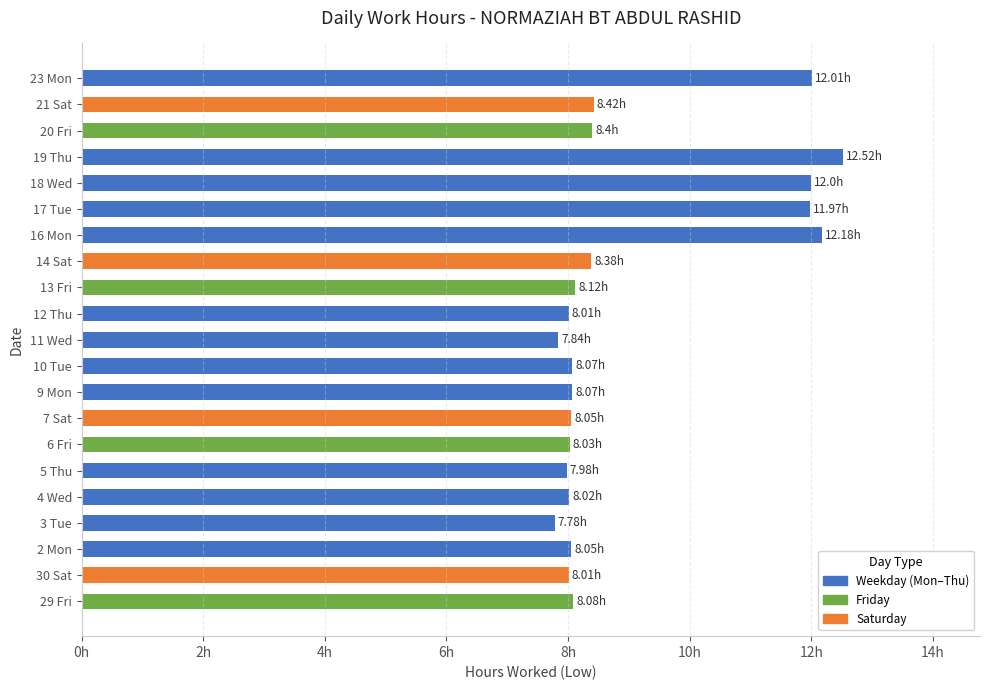

Are the bars horizontal?

Yes